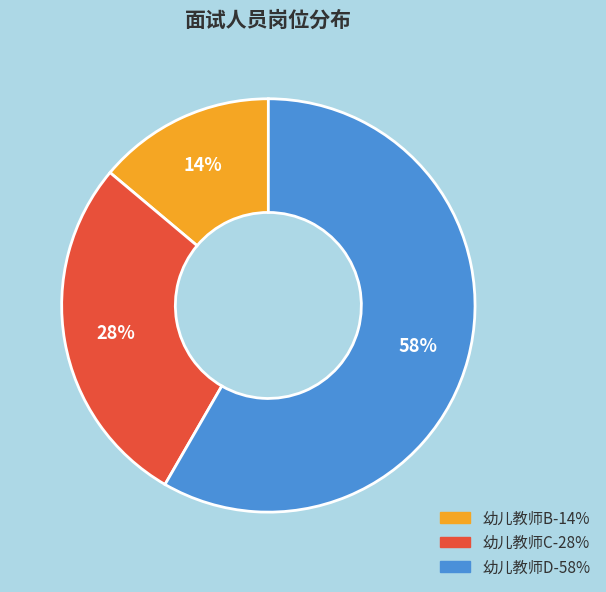

How many segments does this pie chart have?

3